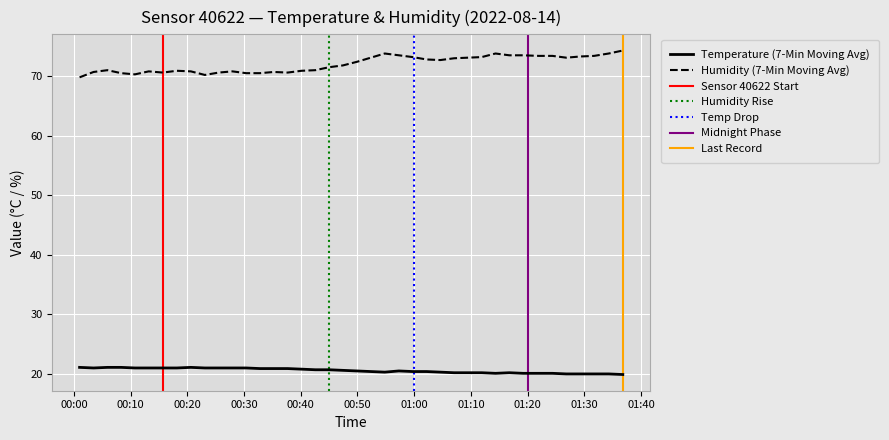

What is the value of the humidity point at the 14th from the left?

70.5